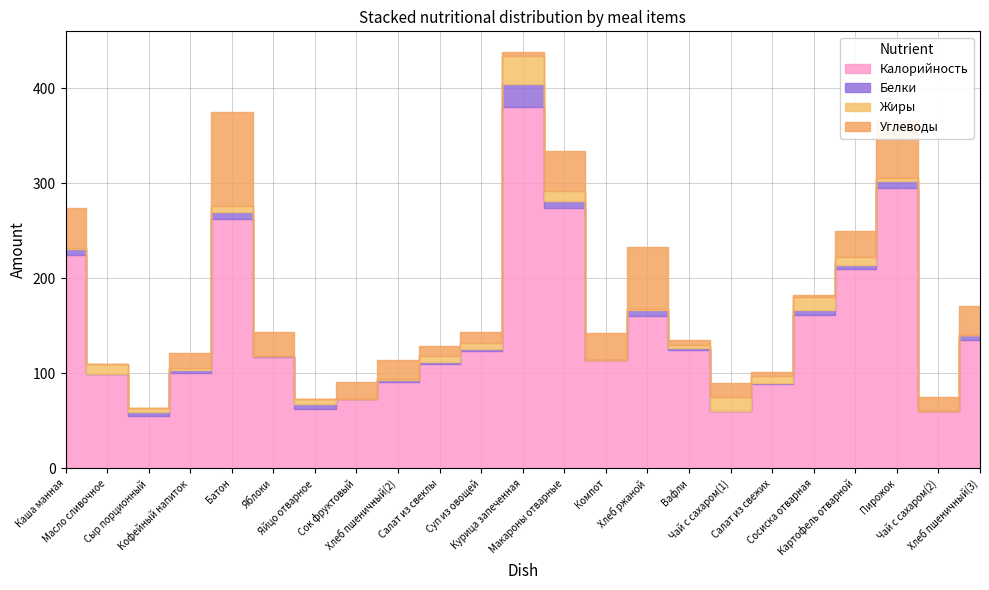

Between which two adjacent categories do Углеводы and Жиры first intersect?

Каша манная and Масло сливочное